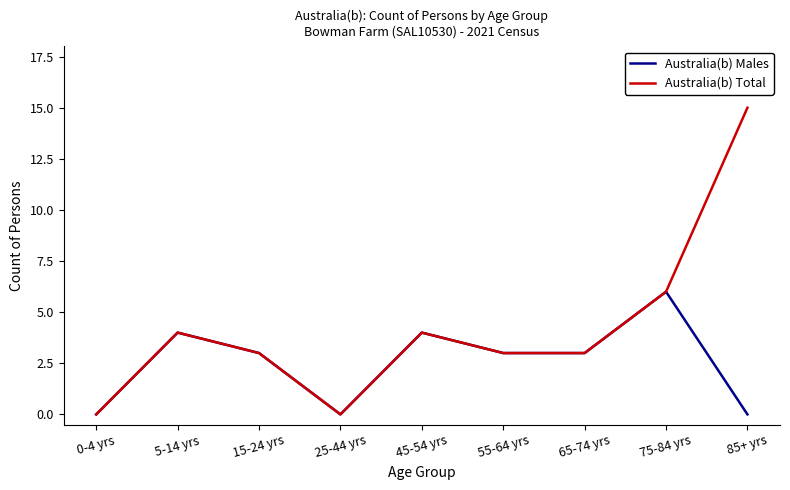

What are all the series names shown in the legend?

Australia(b) Males, Australia(b) Total